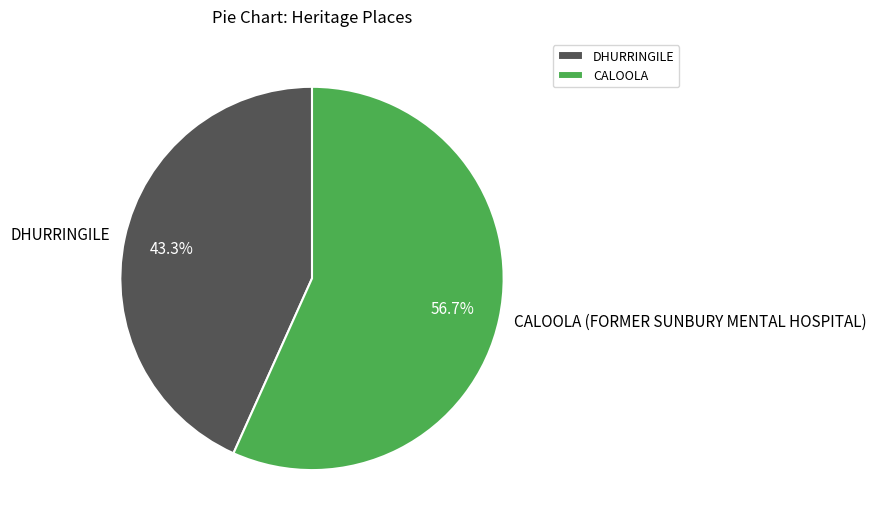

What percentage is the CALOOLA (FORMER SUNBURY MENTAL HOSPITAL) slice, to the nearest percent?

57%